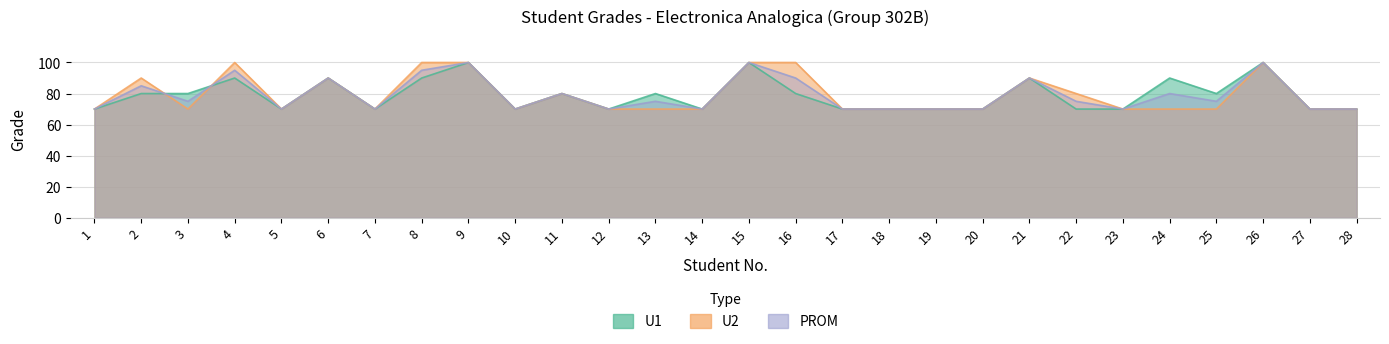

True or false: PROM has more than 1 interior local peaks.

True